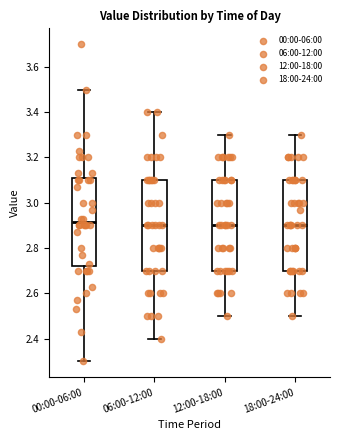

Reading left to right, read every box against the y-axis: the position of its median line, the range the box covers, and the ends of its whiskers. The values are not printed on the chart, so give them approximately, as read against the axis.

00:00-06:00: median 2.92, box 2.72 to 3.10, whiskers 2.30 to 3.50
06:00-12:00: median 2.90, box 2.70 to 3.10, whiskers 2.40 to 3.40
12:00-18:00: median 2.90, box 2.70 to 3.10, whiskers 2.50 to 3.30
18:00-24:00: median 2.90, box 2.70 to 3.10, whiskers 2.50 to 3.30